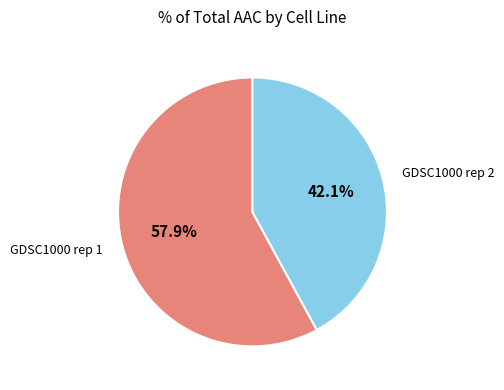

Does any single category account for the majority?

Yes